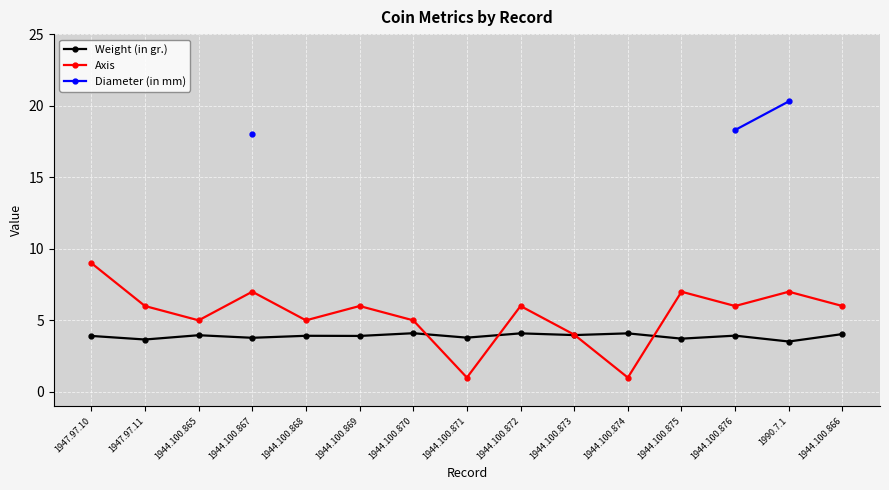

The value of Axis at 1944.100.876 is 3.9. True or false?

False